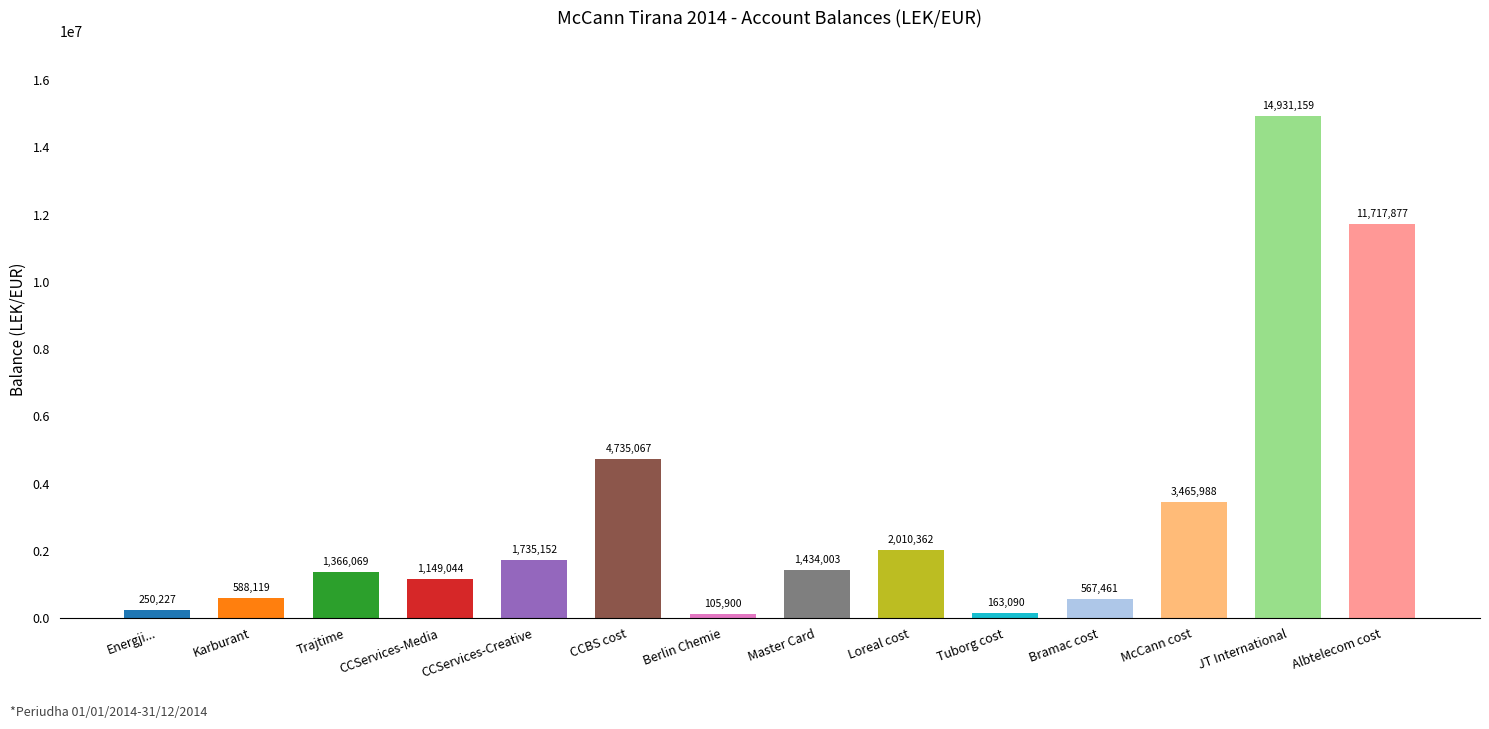

Between Albtelecom cost and CCServices-Media, which is larger?

Albtelecom cost